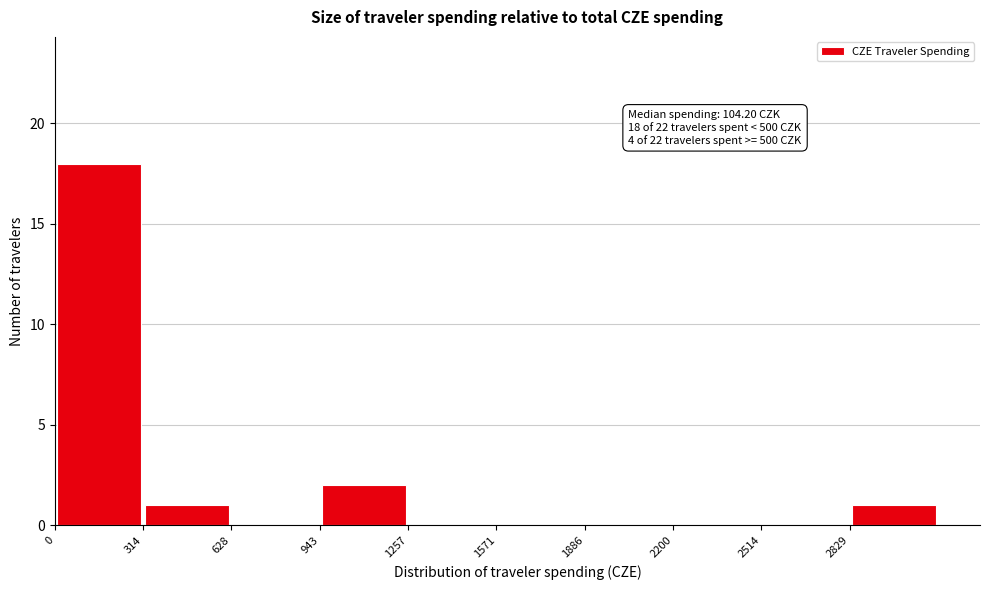

Which range on the x-axis has the tallest bar?

0 to 300